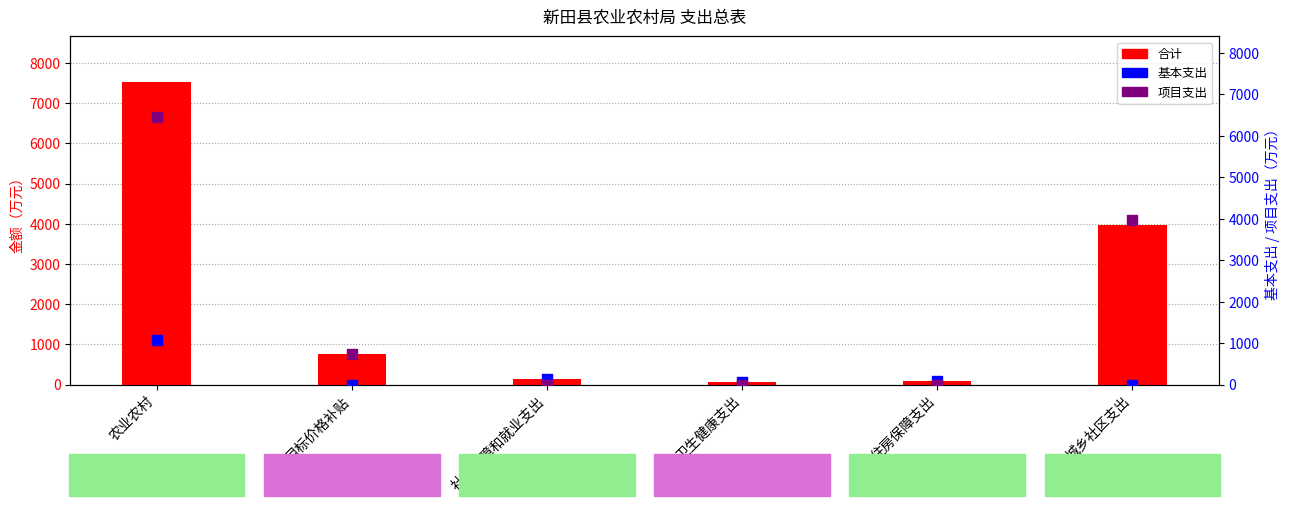

Which series reaches the maximum Y coordinate?

合计